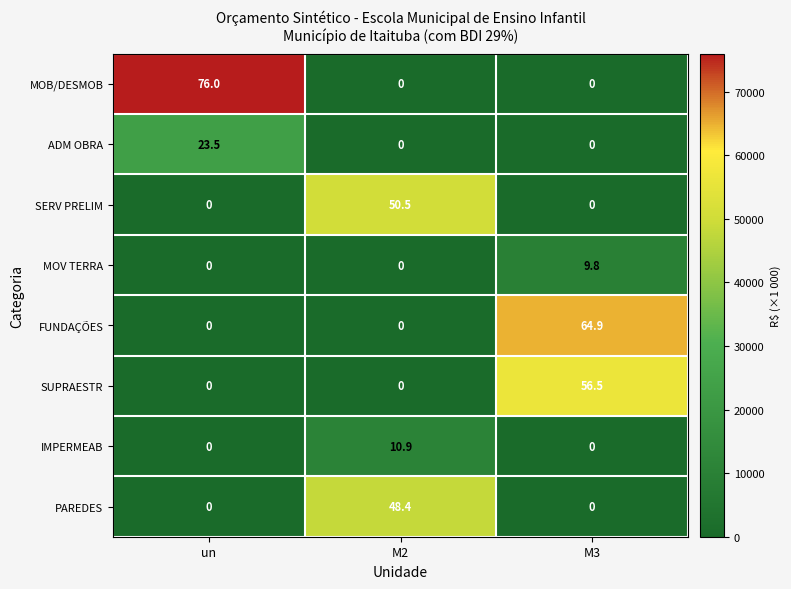

Count the number of data series in this chart.

8